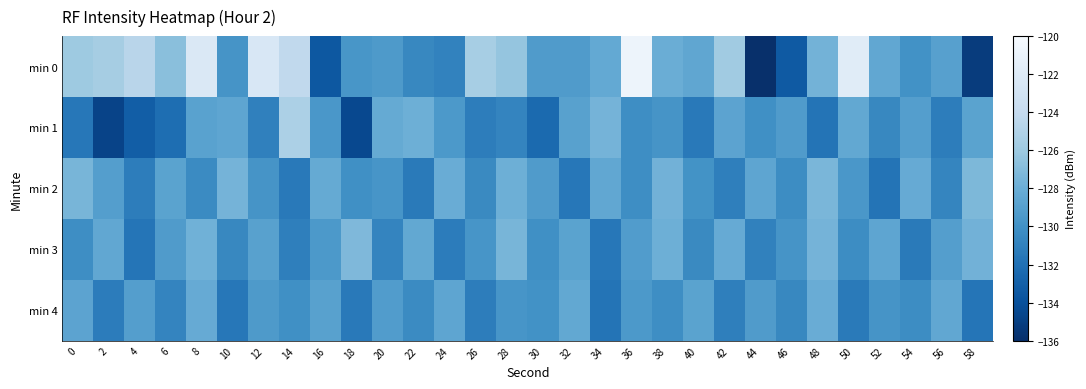

What is the total value across all series at 28?

-642.2